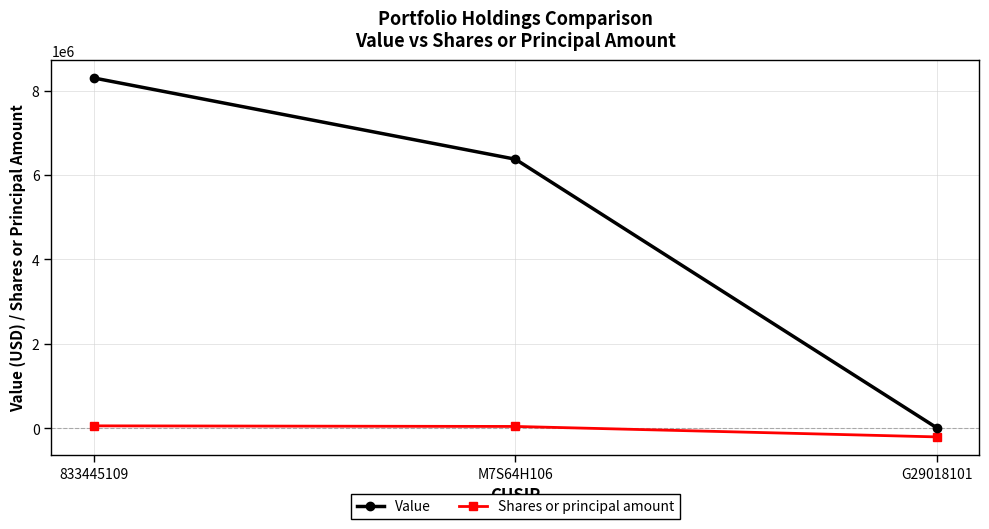

At which category is the sum across all series the highest?

833445109